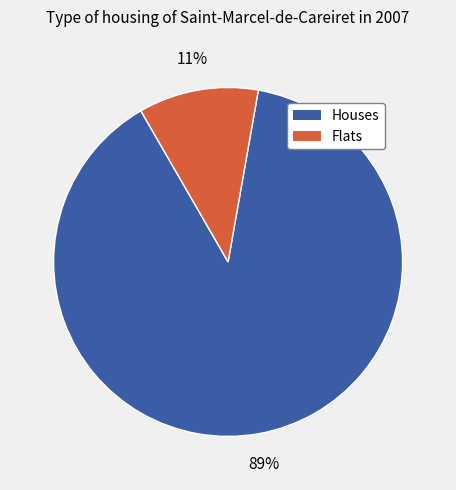

Which category has the smallest portion of the pie?

Flats